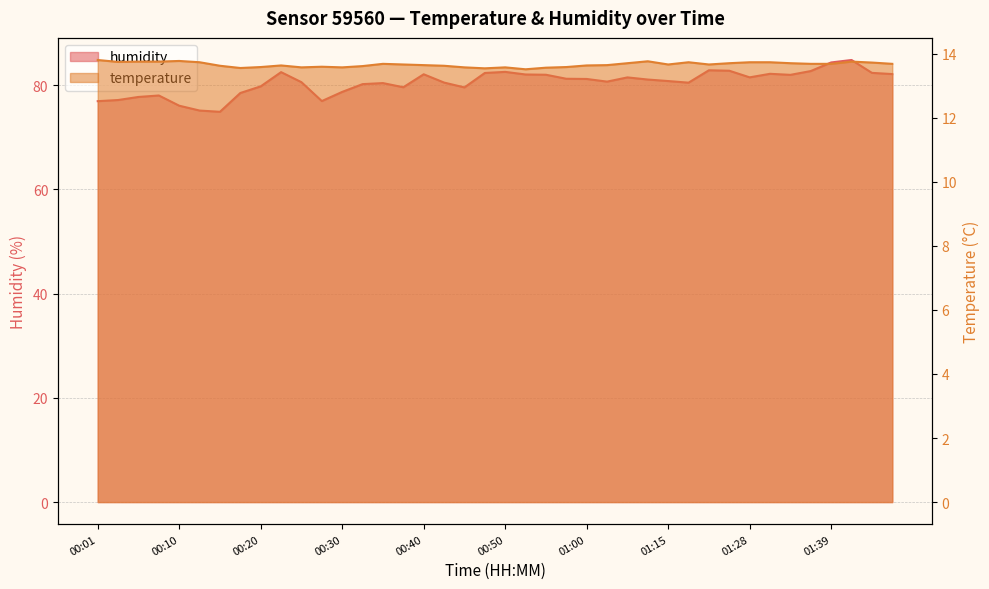

Reading right to left, what are all the values shown in this chart?

temperature: 13.7	13.7	13.8	13.7	13.7	13.7	13.7	13.7	13.7	13.7	13.7	13.7	13.8	13.7	13.6	13.6	13.6	13.6	13.5	13.6	13.5	13.6	13.6	13.6	13.7	13.7	13.6	13.6	13.6	13.6	13.6	13.6	13.6	13.6	13.7	13.8	13.8	13.8	13.7	13.8
humidity: 82.1	82.3	84.8	84.3	82.7	82.0	82.2	81.5	82.8	82.8	80.5	80.8	81.1	81.5	80.7	81.2	81.2	82.0	82.0	82.5	82.3	79.6	80.5	82.1	79.6	80.4	80.2	78.7	76.9	80.6	82.5	79.8	78.5	74.9	75.1	76.0	78.0	77.7	77.1	76.9